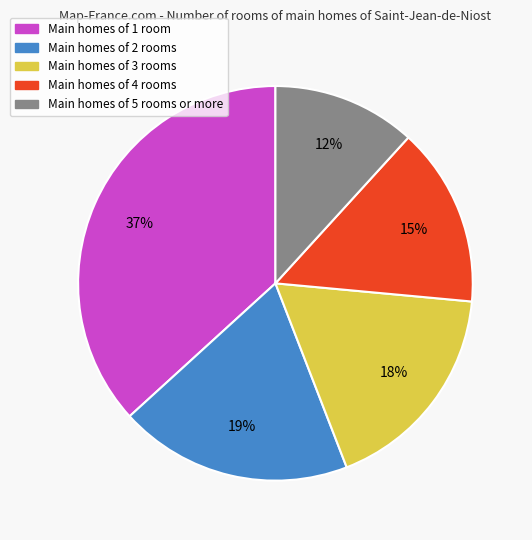

How many slices are in this pie chart?

5